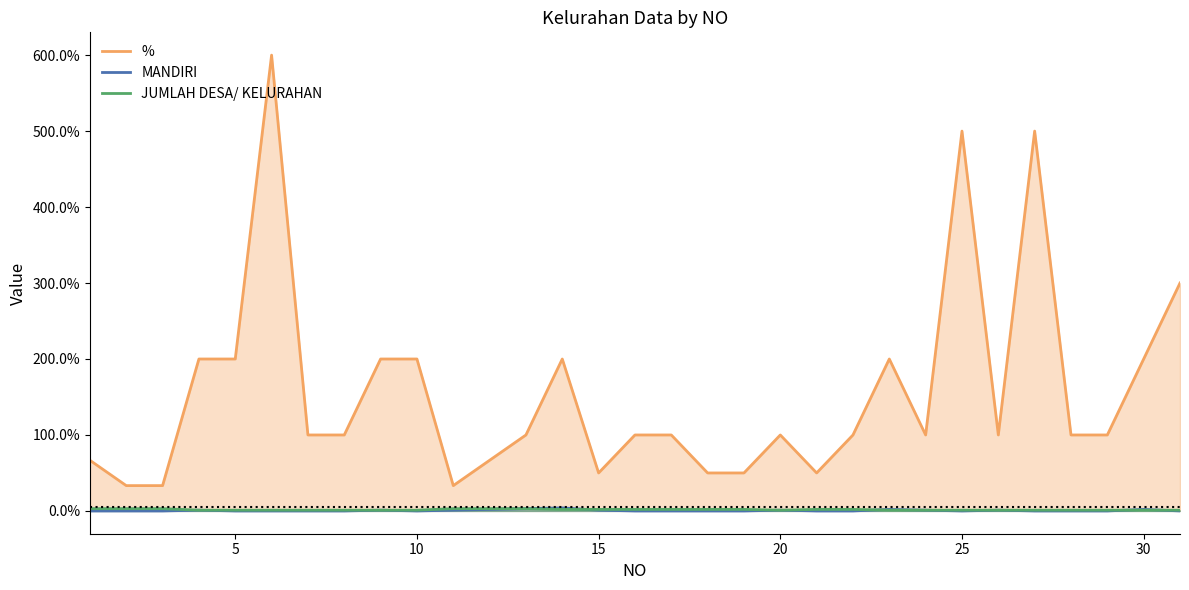

What is the maximum value shown in the chart?

600.0